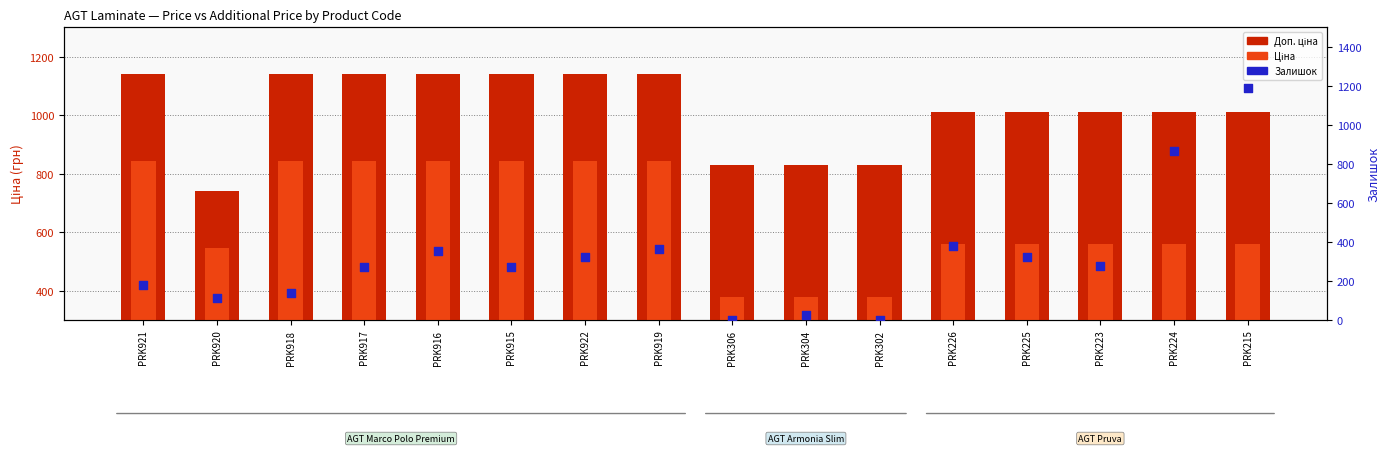

Which series contains the lowest Y value?

Залишок